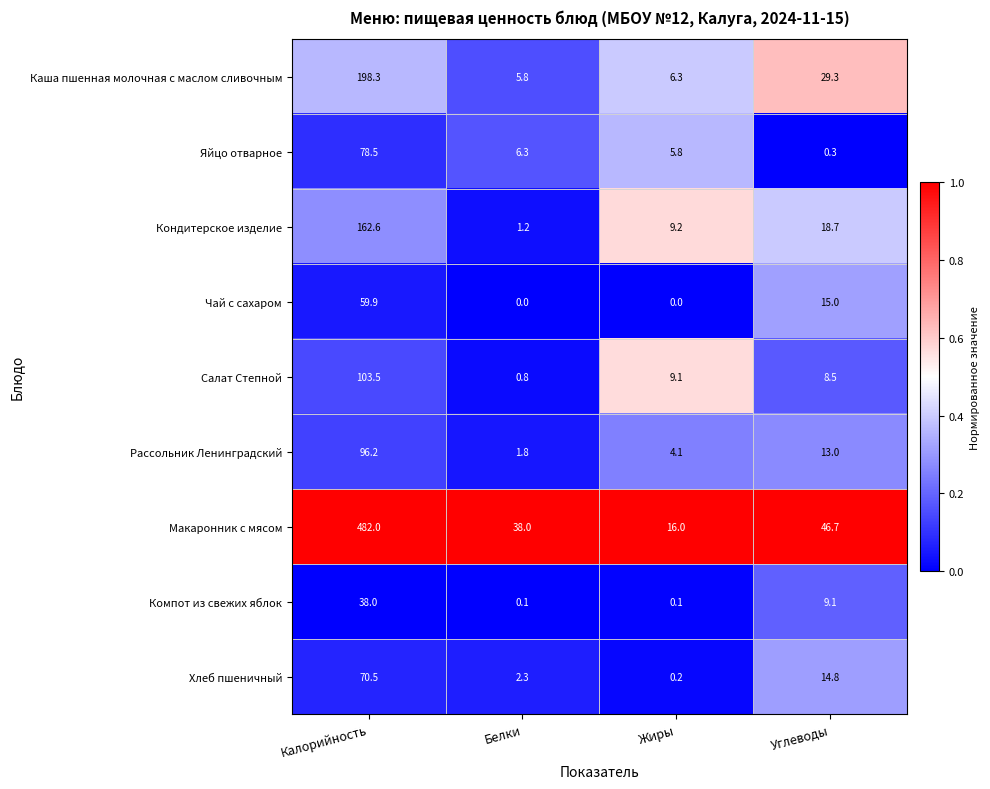

Which series changed the most between Калорийность and Жиры?

Макаронник с мясом